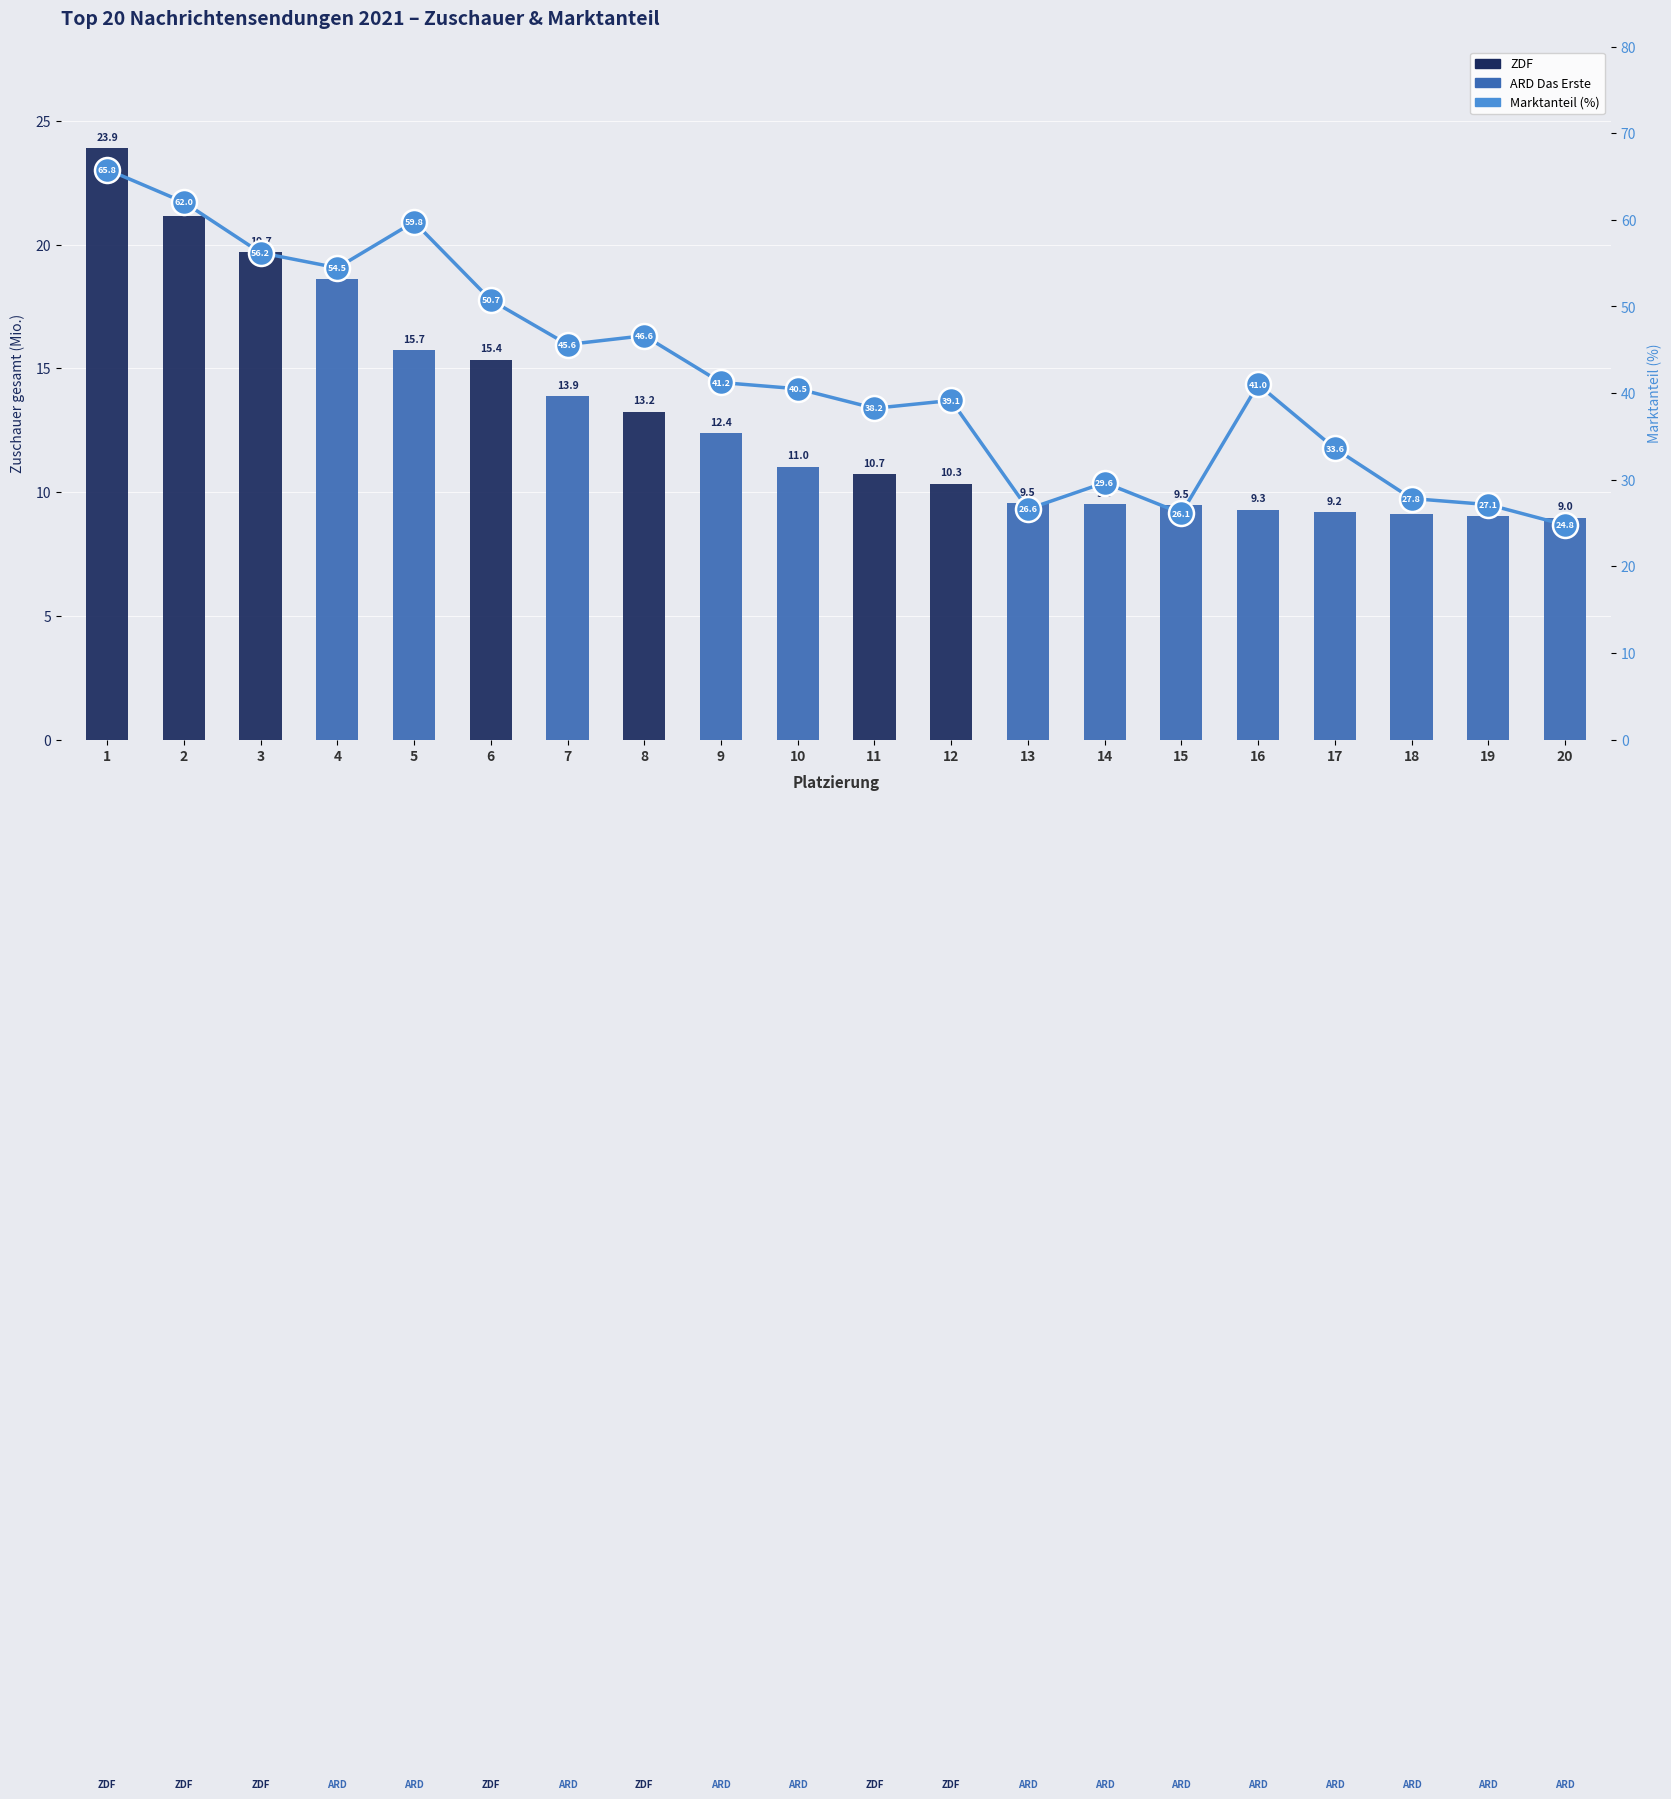

What is the difference between the highest and lowest values at 5?

44.0